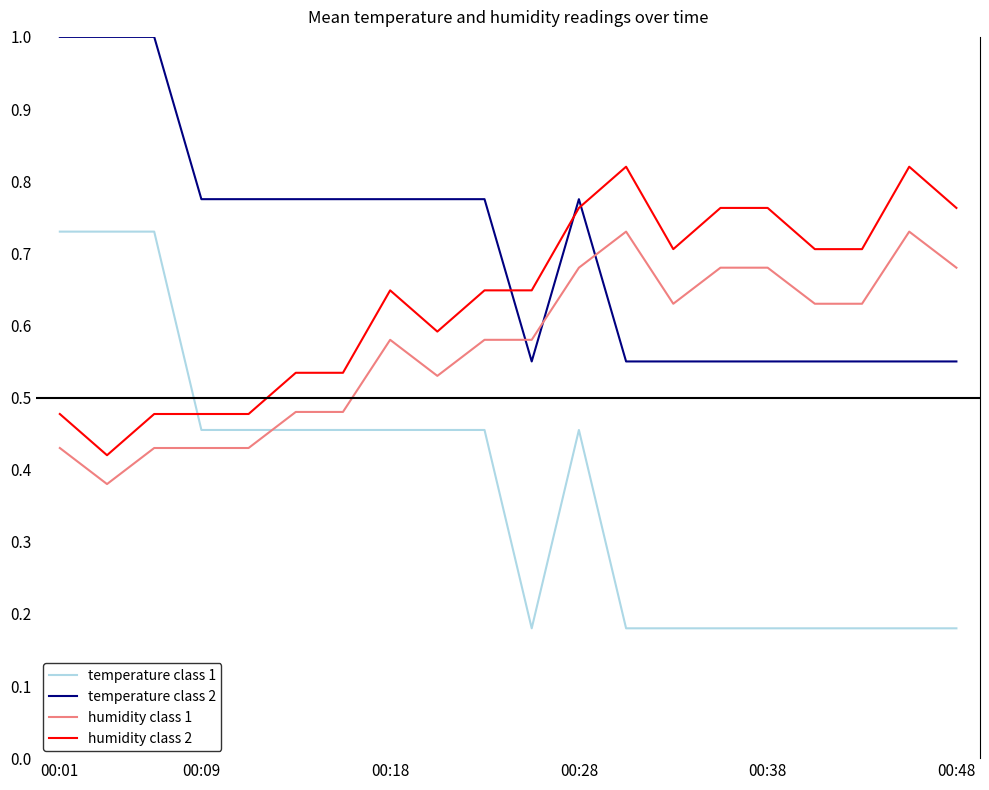

True or false: humidity class 1 and humidity class 2 intersect in this chart.

False